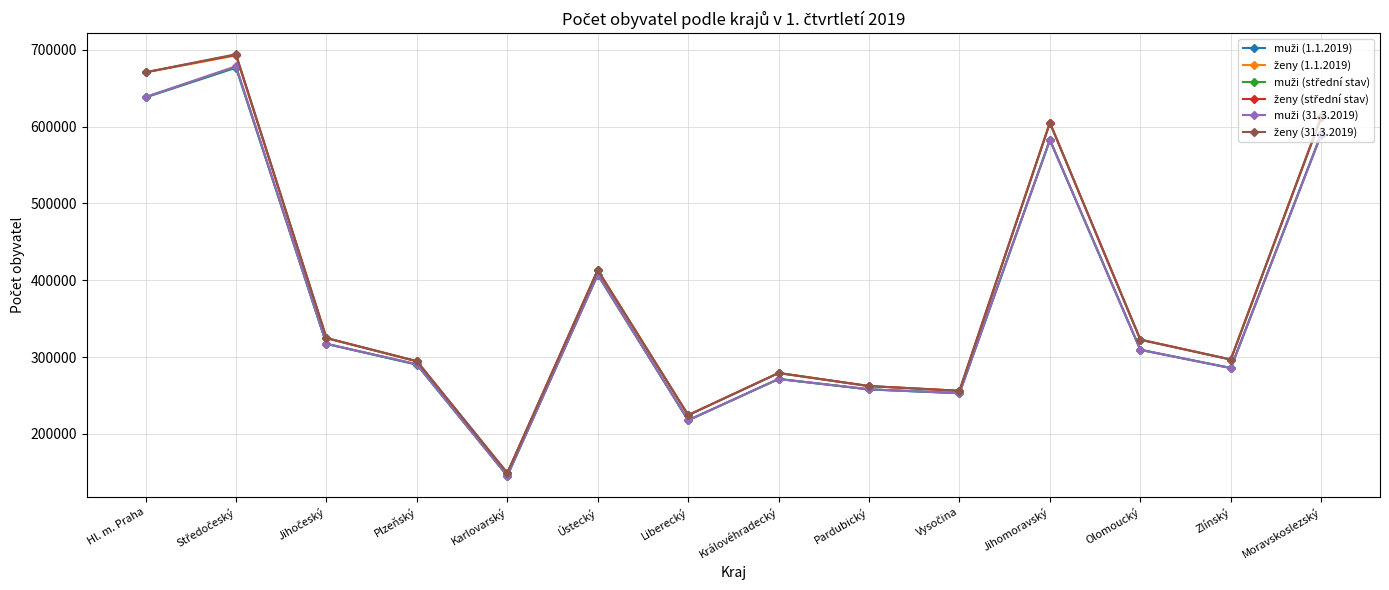

What is the difference between the highest and lowest values at Hl. m. Praha?

32797